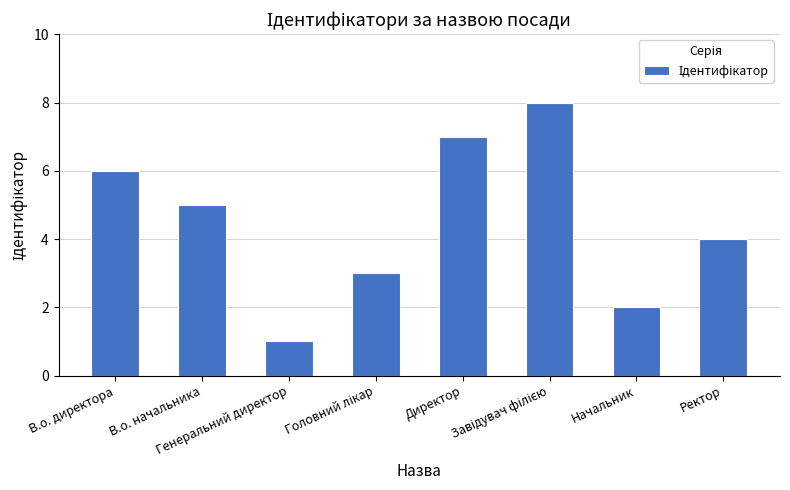

What position from the right is В.о. начальника?

7